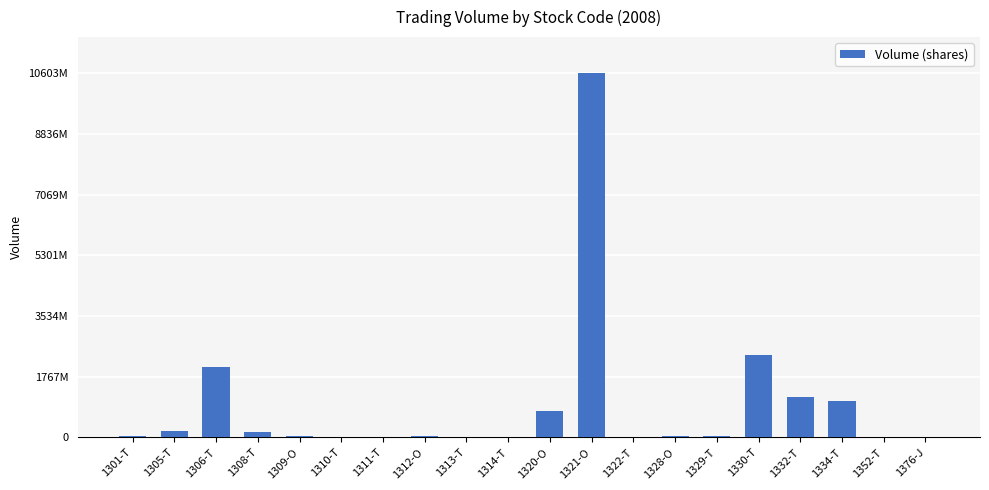

Are the bars horizontal?

No